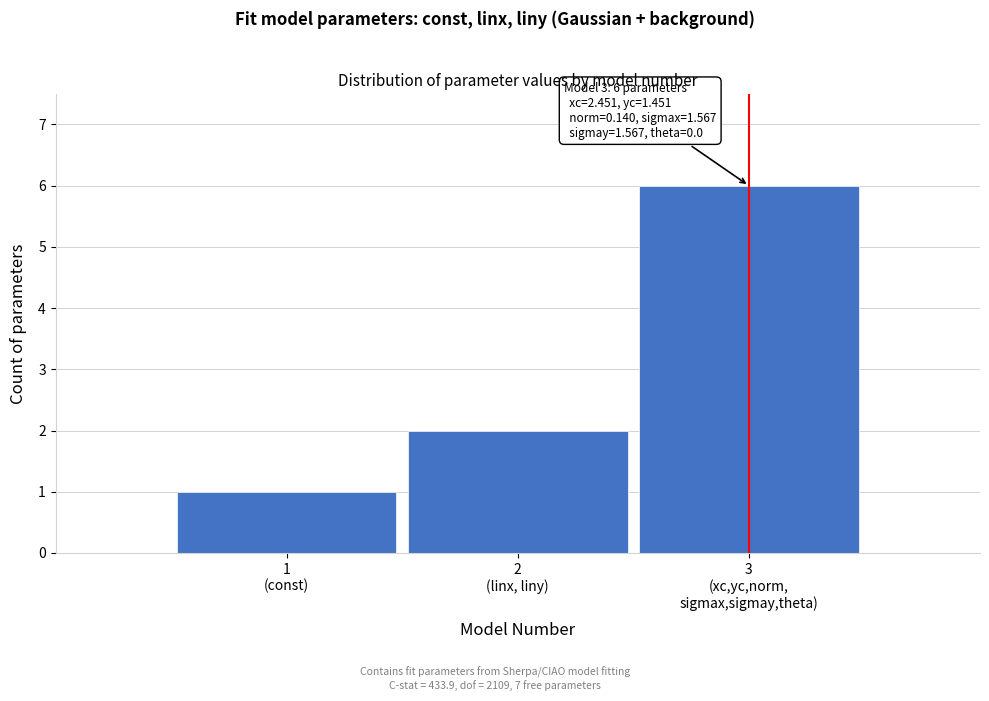

Reading right to left, what are all the values shown in this chart?

6	2	1